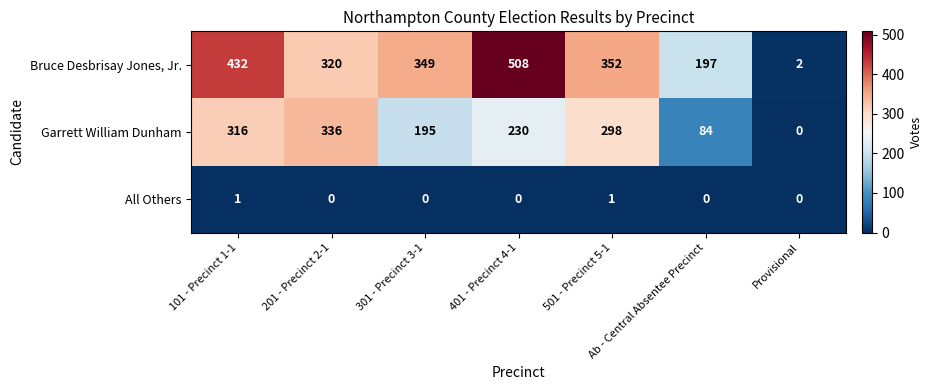

How many data points does each series have?

7